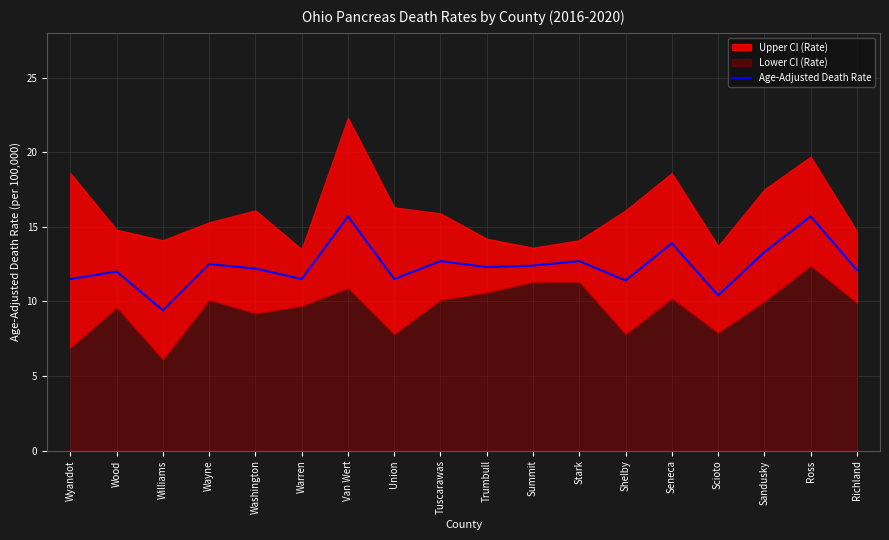

Approximately how many times larger is the value at Trumbull compared to Scioto?

1.2